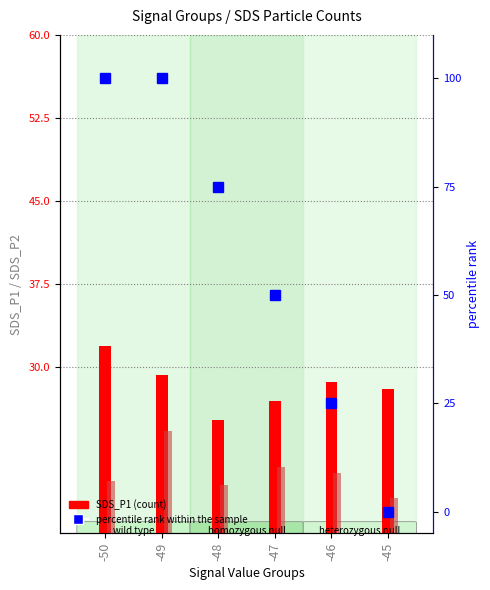

True or false: SDS_P1 has a value of 28.7 at -46.

True